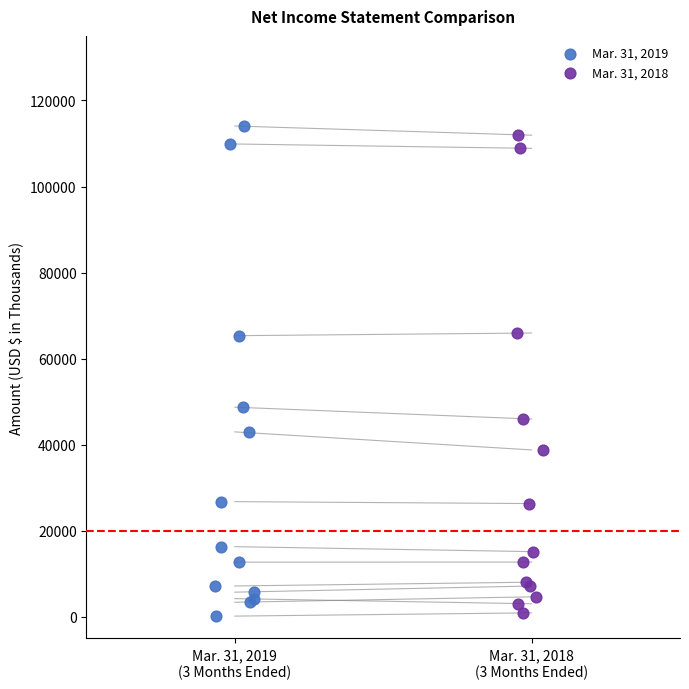

Which series has the widest spread of Y values?

Mar. 31, 2019